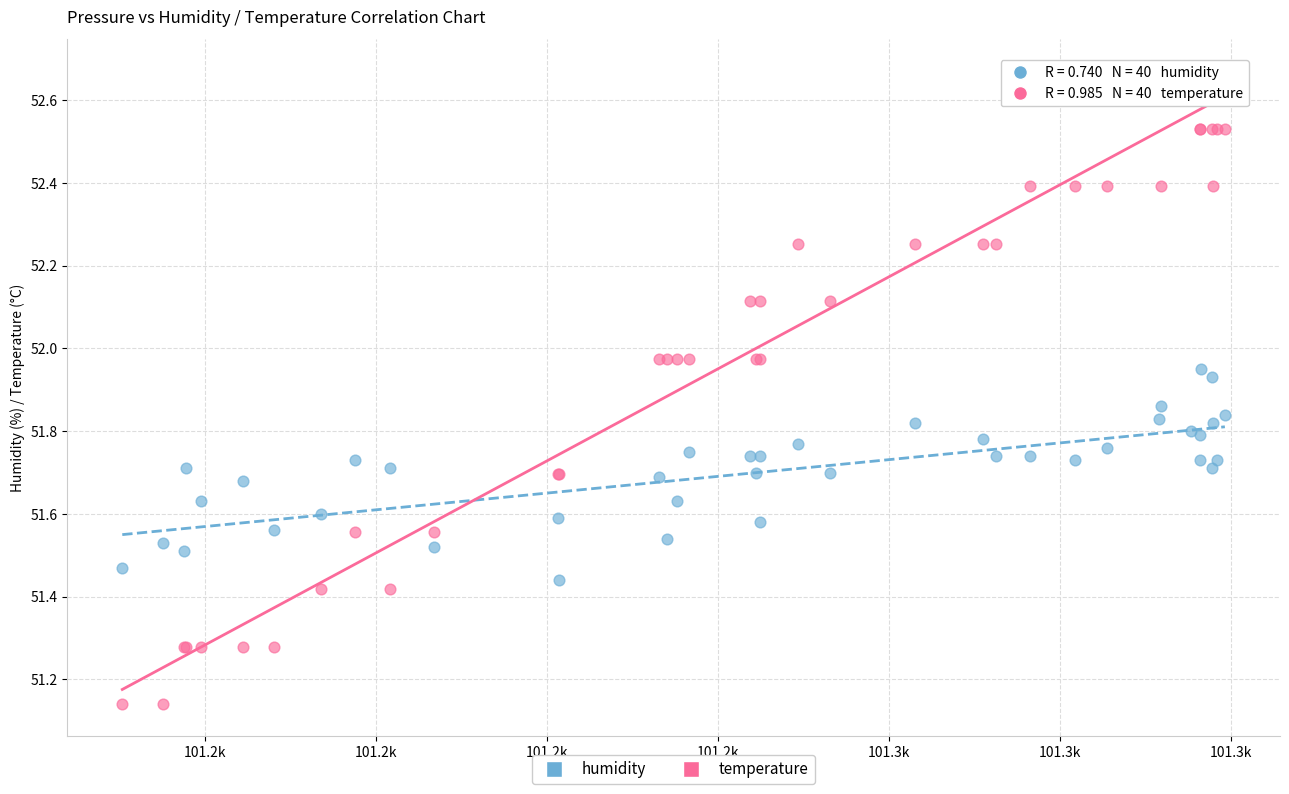

Which series reaches the maximum Y coordinate?

temperature